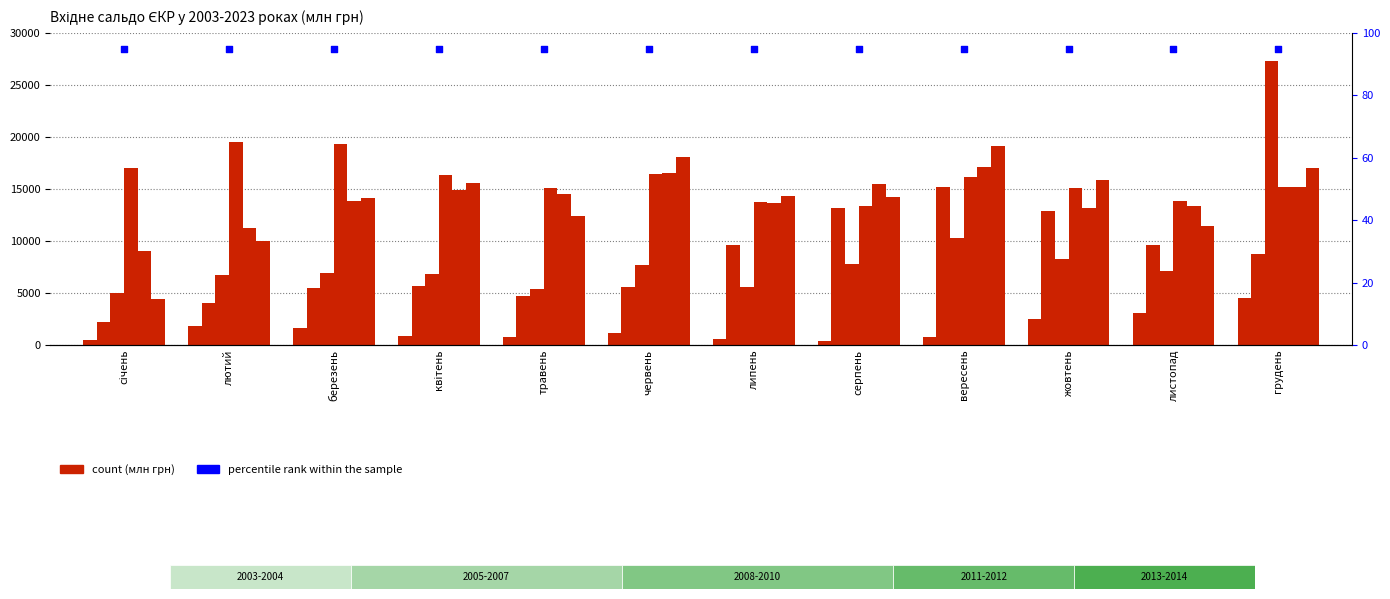

What is the total value across all series at січень?

38084